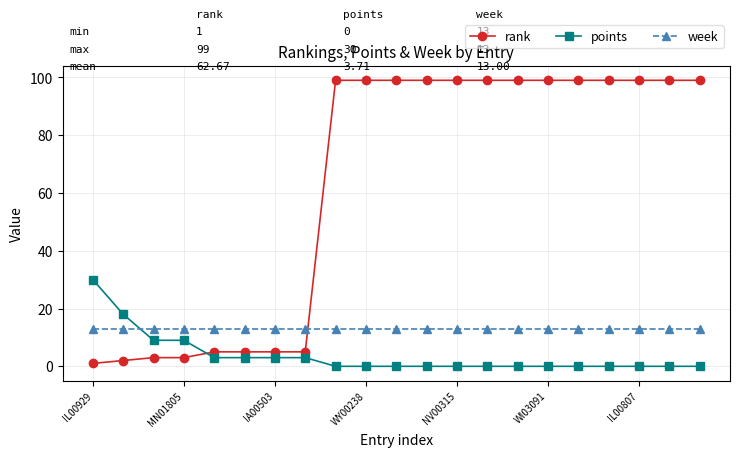

Which series ends up on top after the final intersection of week and rank?

rank